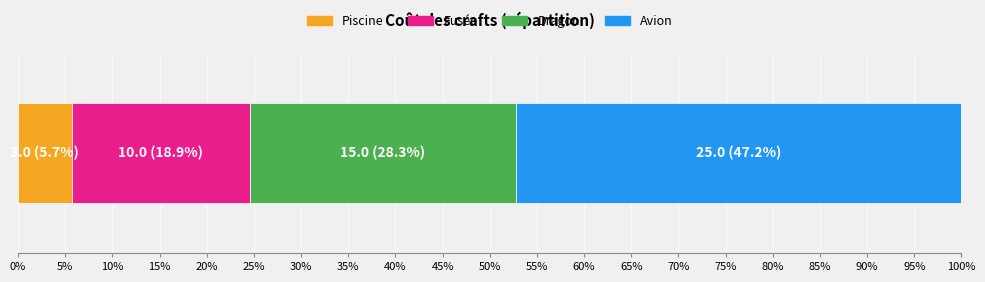

What is the highest value of the Piscine series?

5.7